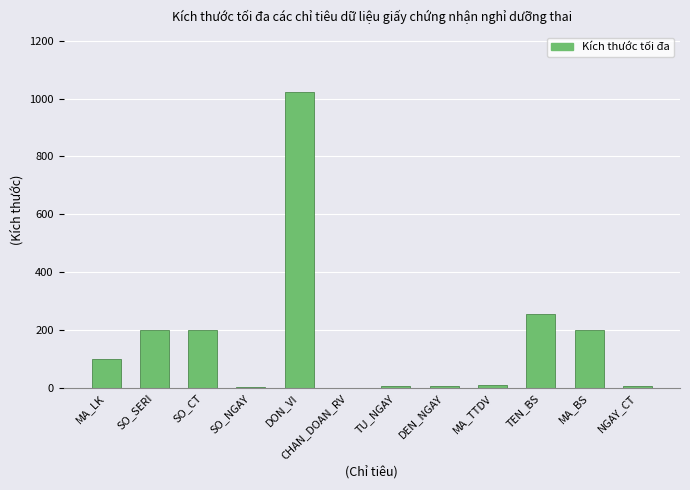

What value does the data have at TU_NGAY?

8